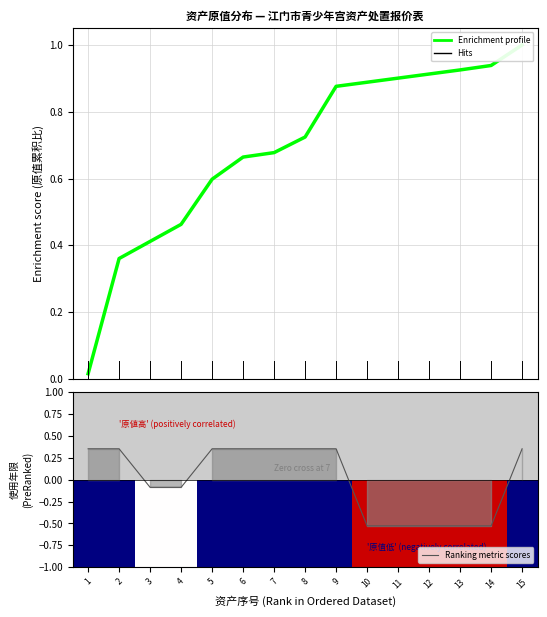

Rank the categories by Enrichment profile value from lowest to highest.

1, 2, 3, 4, 5, 6, 7, 8, 9, 10, 11, 12, 13, 14, 15